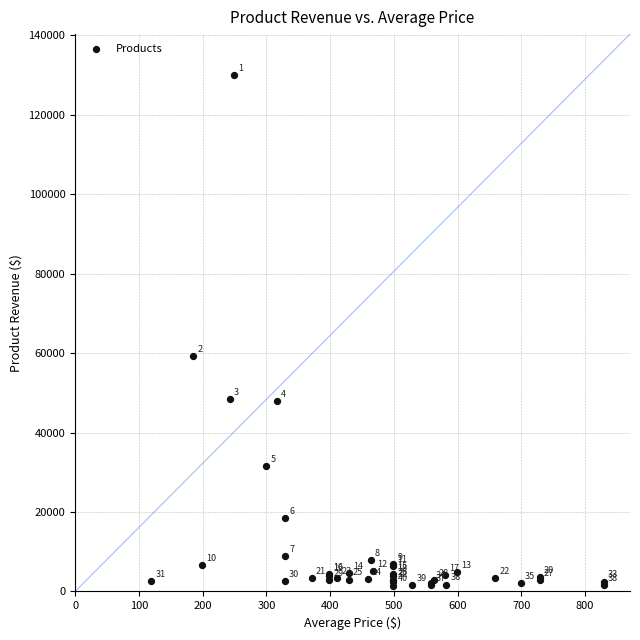

What Y value in the scatter plot is closest to 65692?

59232.2